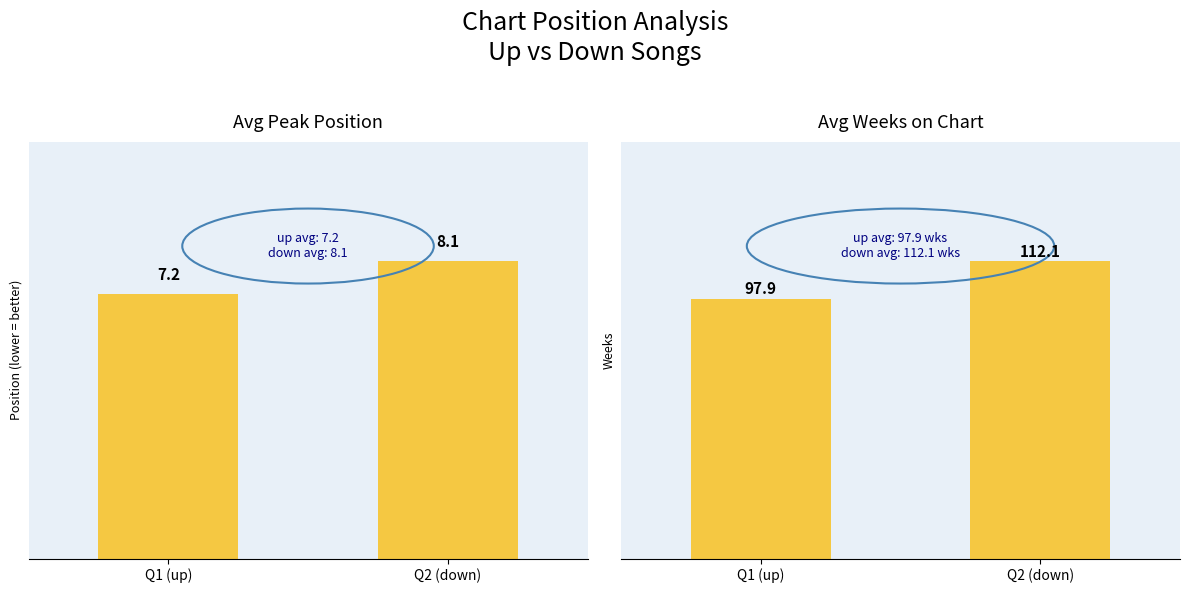

What is the difference between the Avg Weeks on Chart values at Q1 (up) and Q2 (down)?

14.2